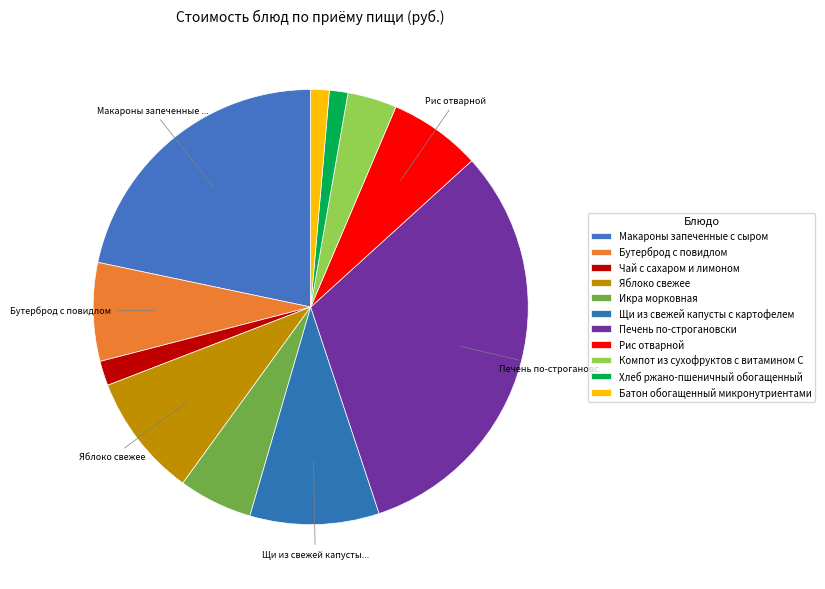

The Икра морковная slice represents 5% of the pie. True or false?

True